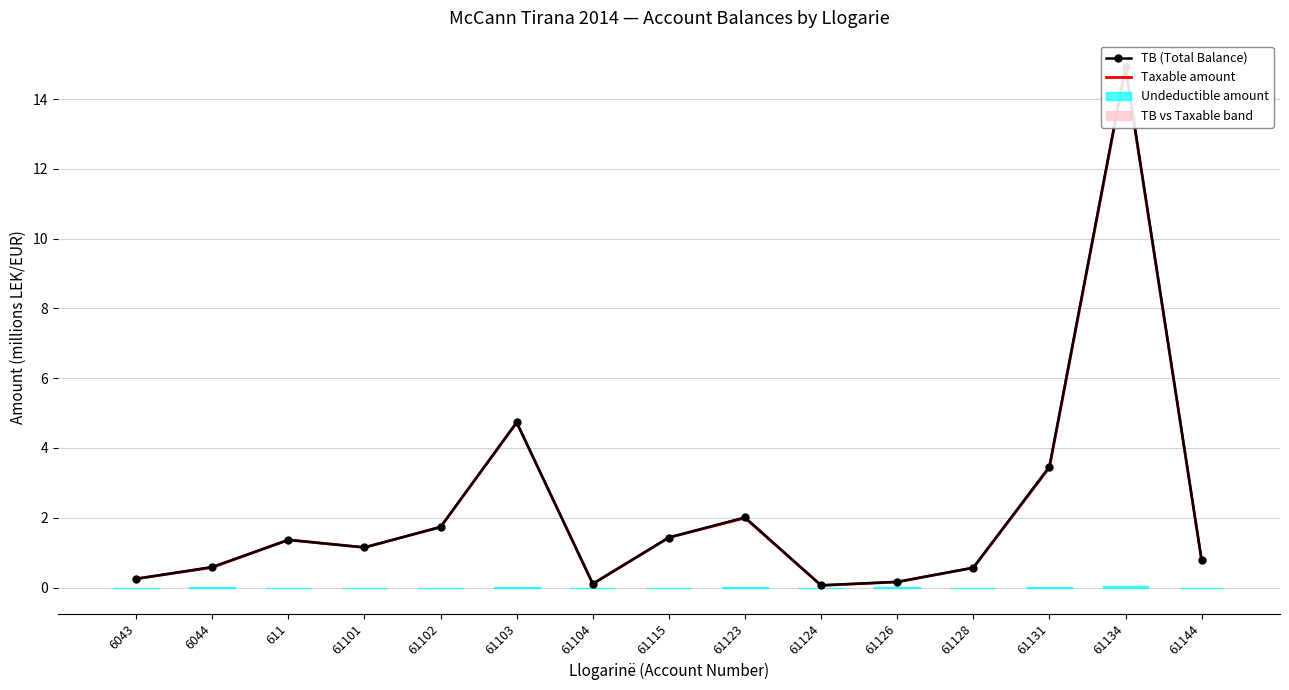

True or false: TB (Total Balance) and Taxable amount intersect in this chart.

False